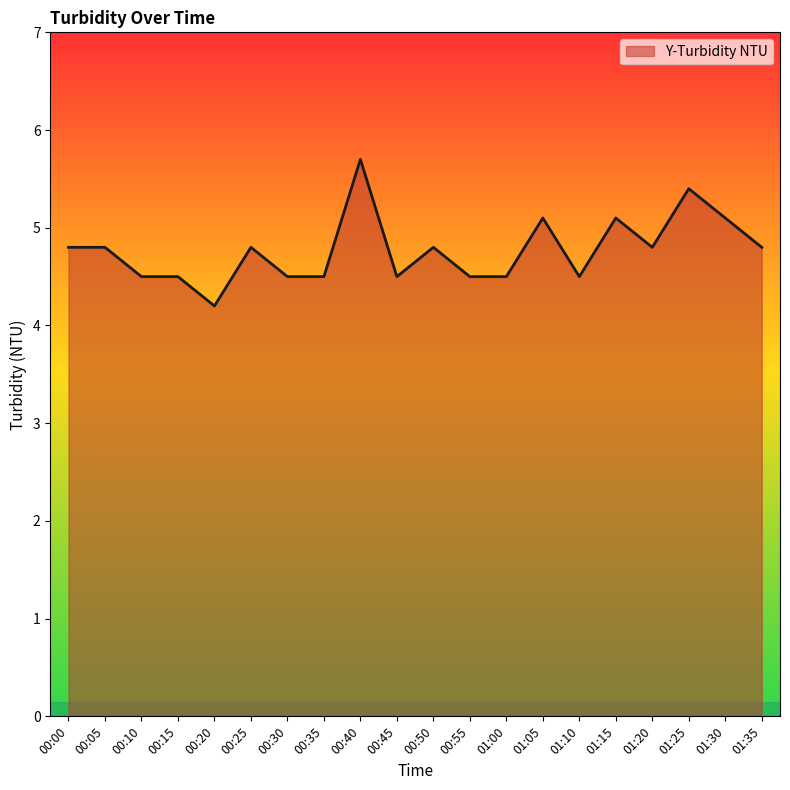

Which label corresponds to the smallest value in the chart?

00:20